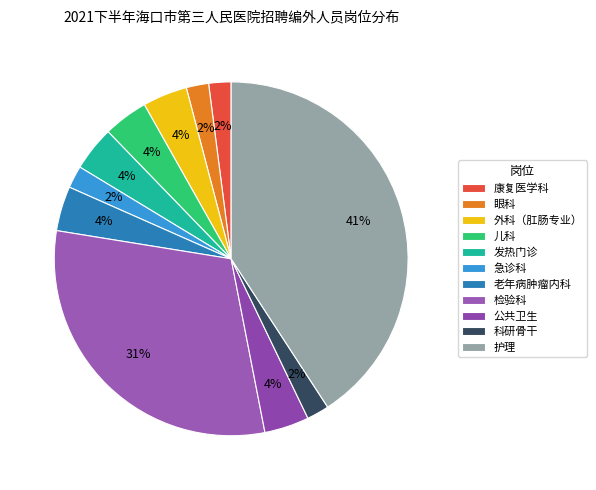

The 老年病肿瘤内科 slice represents 4% of the pie. True or false?

True